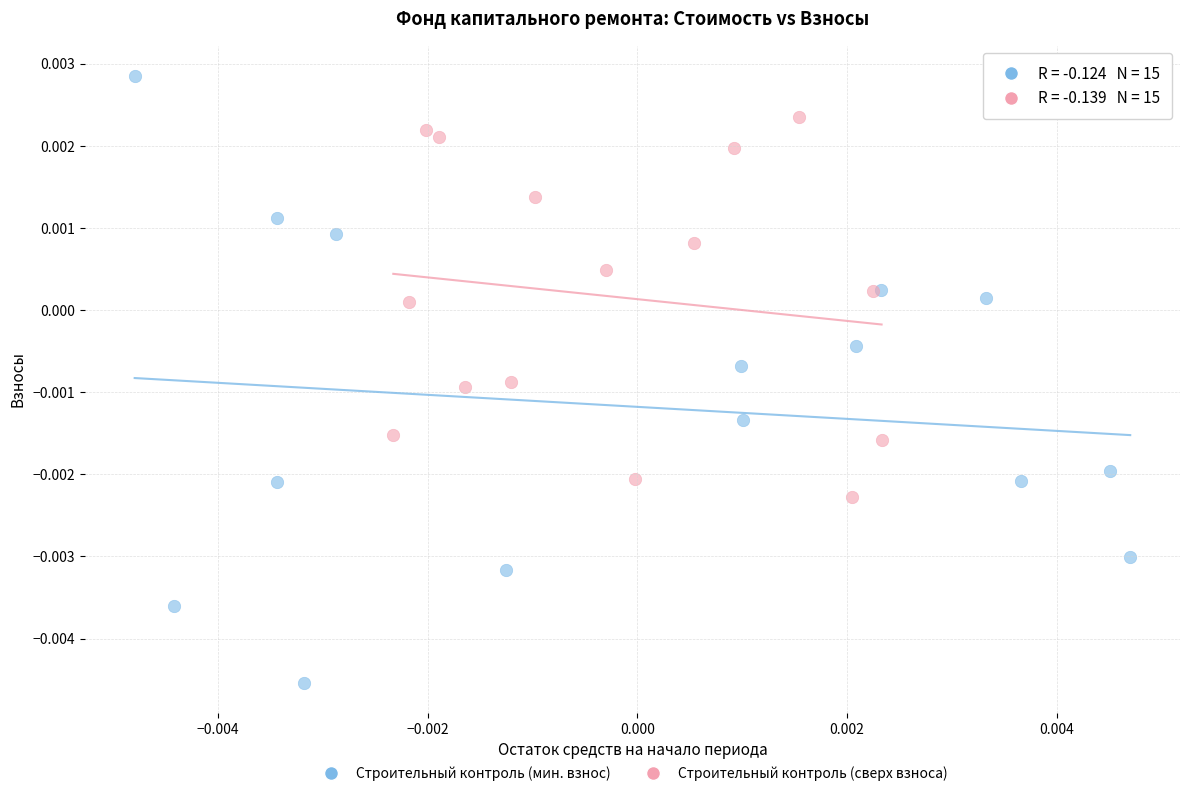

Which series contains the lowest Y value?

Строительный контроль (мин. взнос)